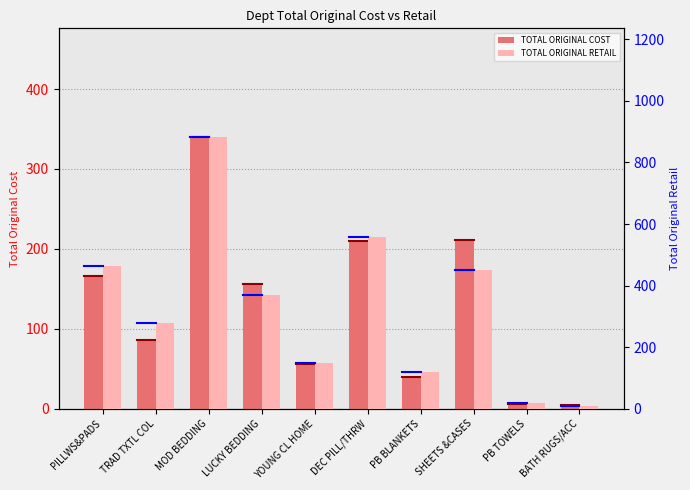

What is the difference between the highest and lowest values at DEC PILL/THRW?

347.8